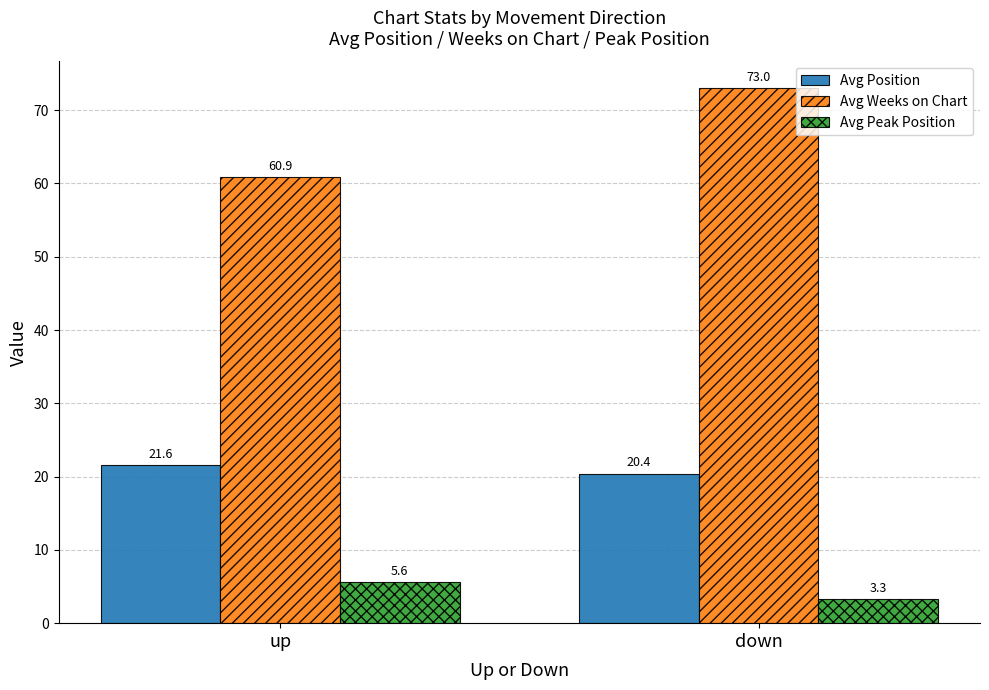

What is the sum of the Avg Weeks on Chart values at up and down?

133.9